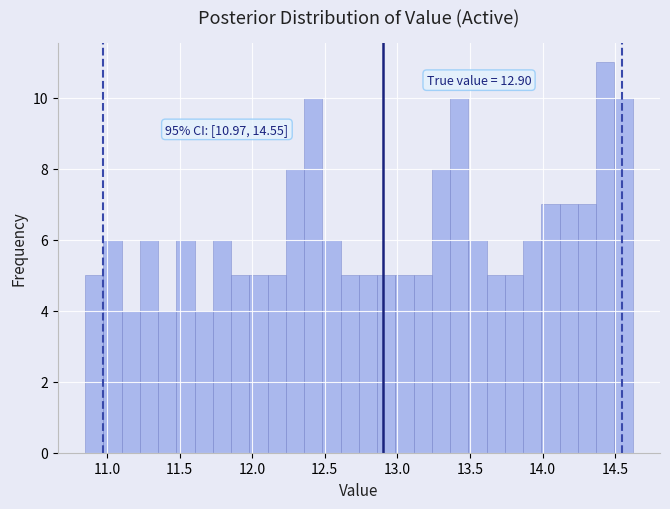

Read against the x-axis, roughly where is the centre of the tallest bar?

14.45